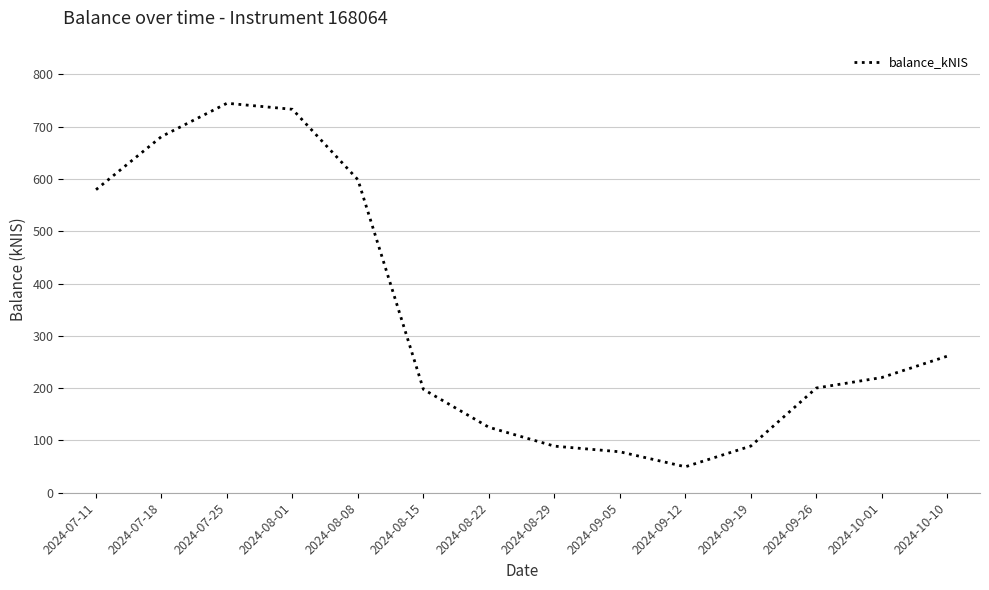

Where is the data nearest to the value 397?

2024-10-10